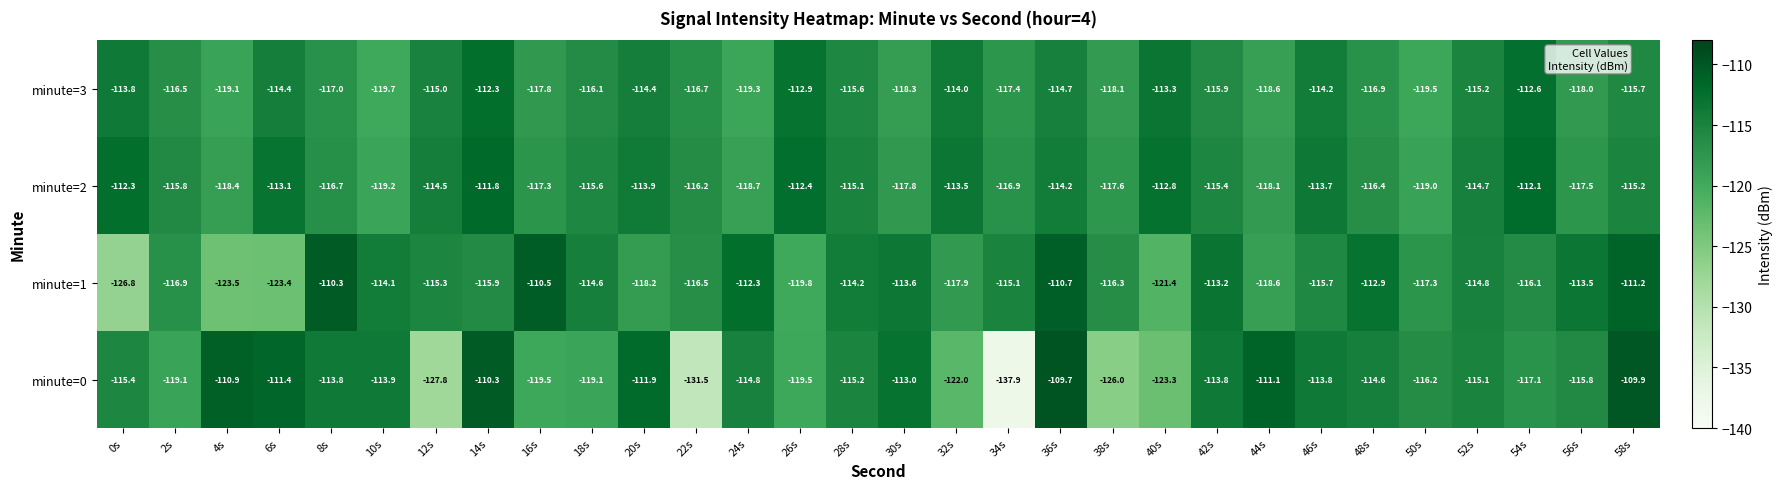

The value of minute=1 at 26s is -119.8. True or false?

True